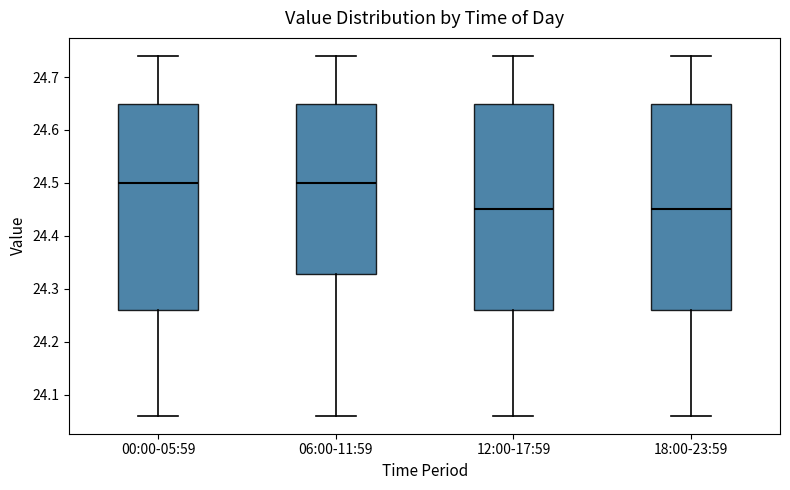

Reading left to right, transcribe this box plot: for each box, give where its median line is, the range the box spans, and where its two whiskers end, as read against the y-axis. The values are not printed on the chart, so give them approximately, as read against the axis.

00:00-05:59: median 24.50, box 24.26 to 24.65, whiskers 24.06 to 24.74
06:00-11:59: median 24.50, box 24.33 to 24.65, whiskers 24.06 to 24.74
12:00-17:59: median 24.45, box 24.26 to 24.65, whiskers 24.06 to 24.74
18:00-23:59: median 24.45, box 24.26 to 24.65, whiskers 24.06 to 24.74